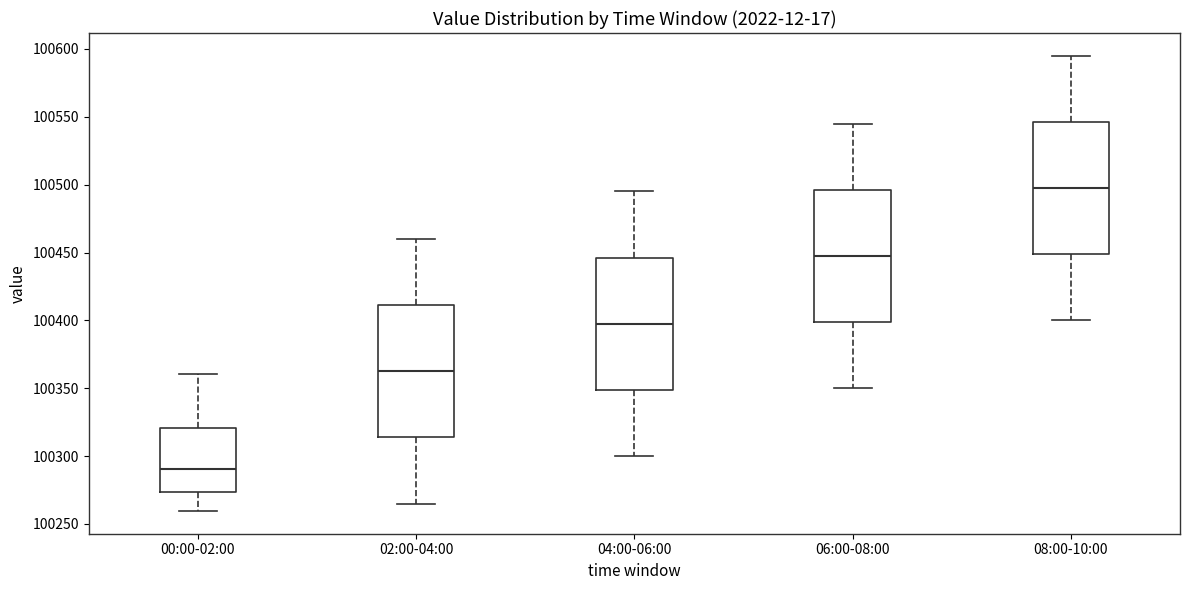

Where is the lower edge of the box for 04:00-06:00 on the y-axis? The values are not printed on the chart, so give them approximately, as read against the axis.

100350